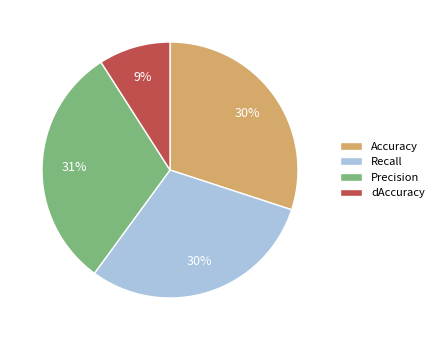

Does any single category account for the majority?

No